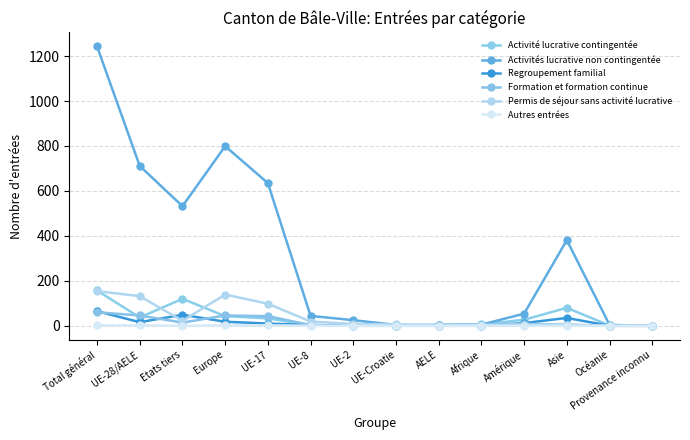

How many series are shown in this chart?

6